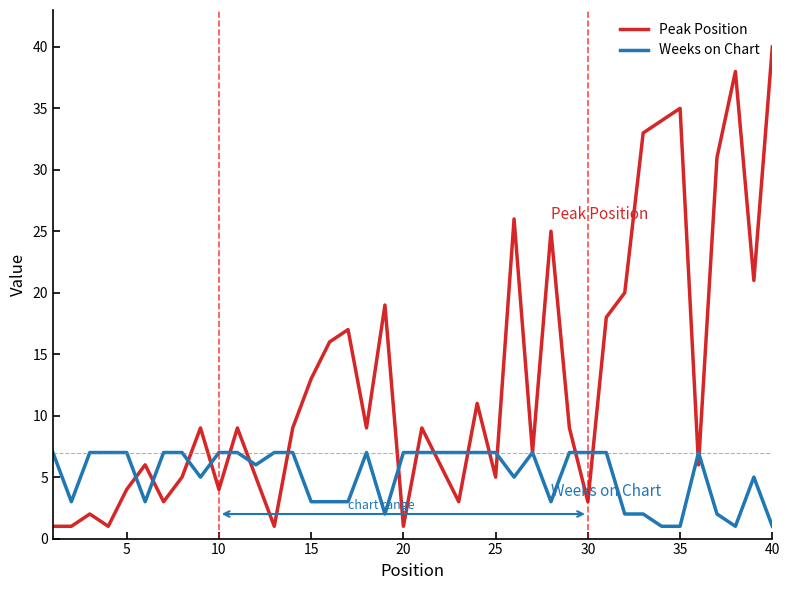

List the series in order of their overall mean, highest first.

Peak Position, Weeks on Chart